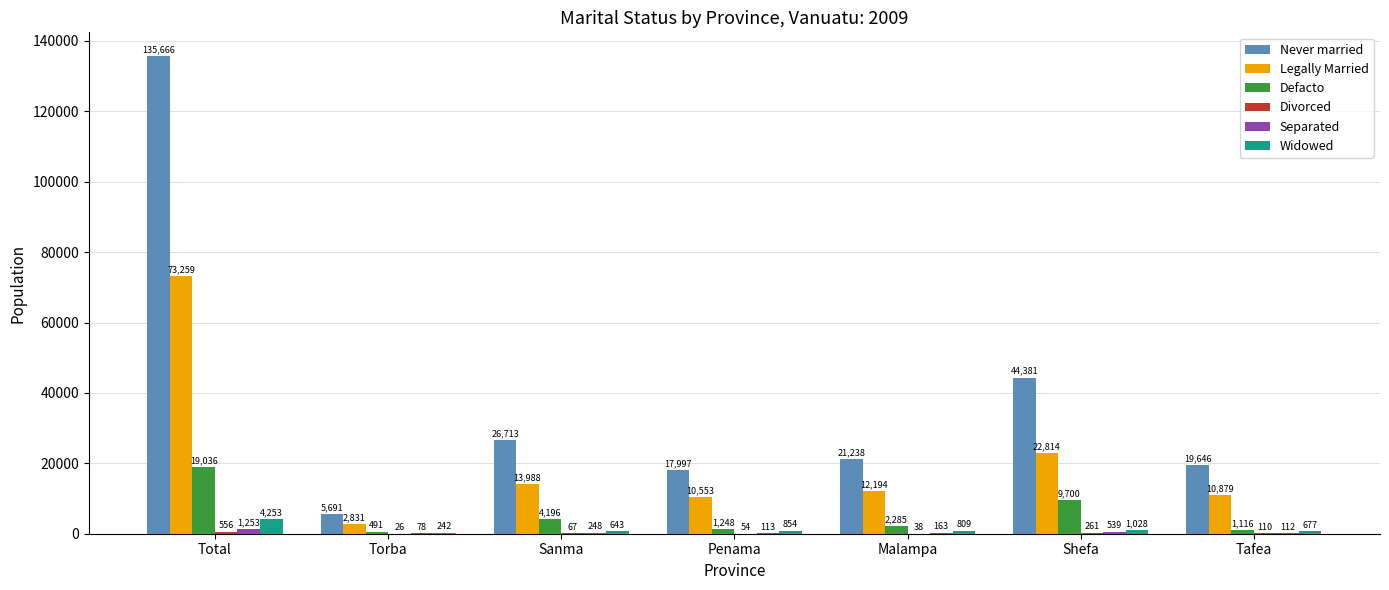

At which category is the sum across all series the highest?

Total